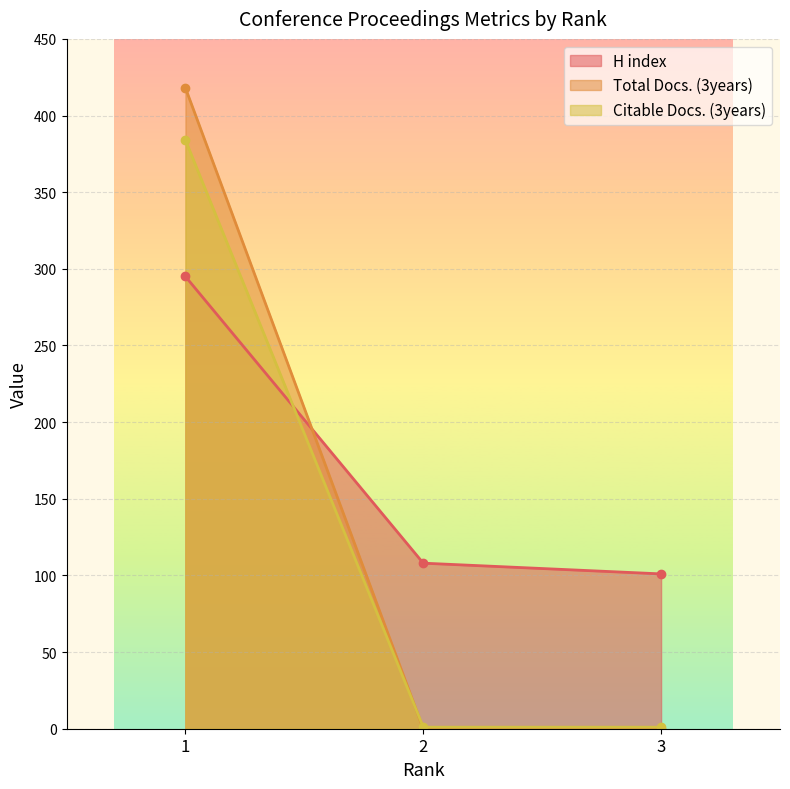

True or false: H index has a value of 67 at 2.

False